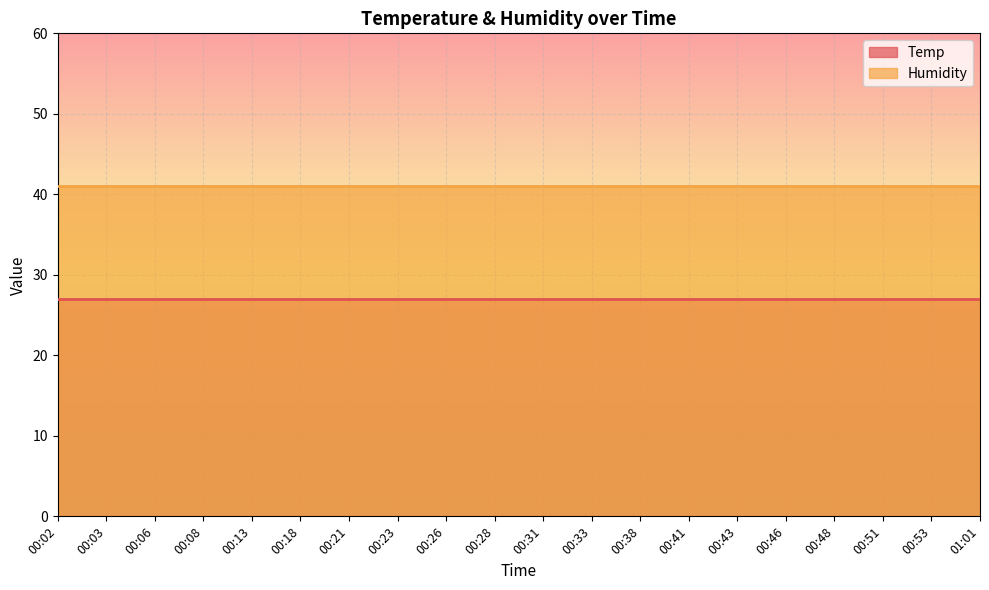

What is the sum of the Humidity values at 00:18 and 00:46?

82